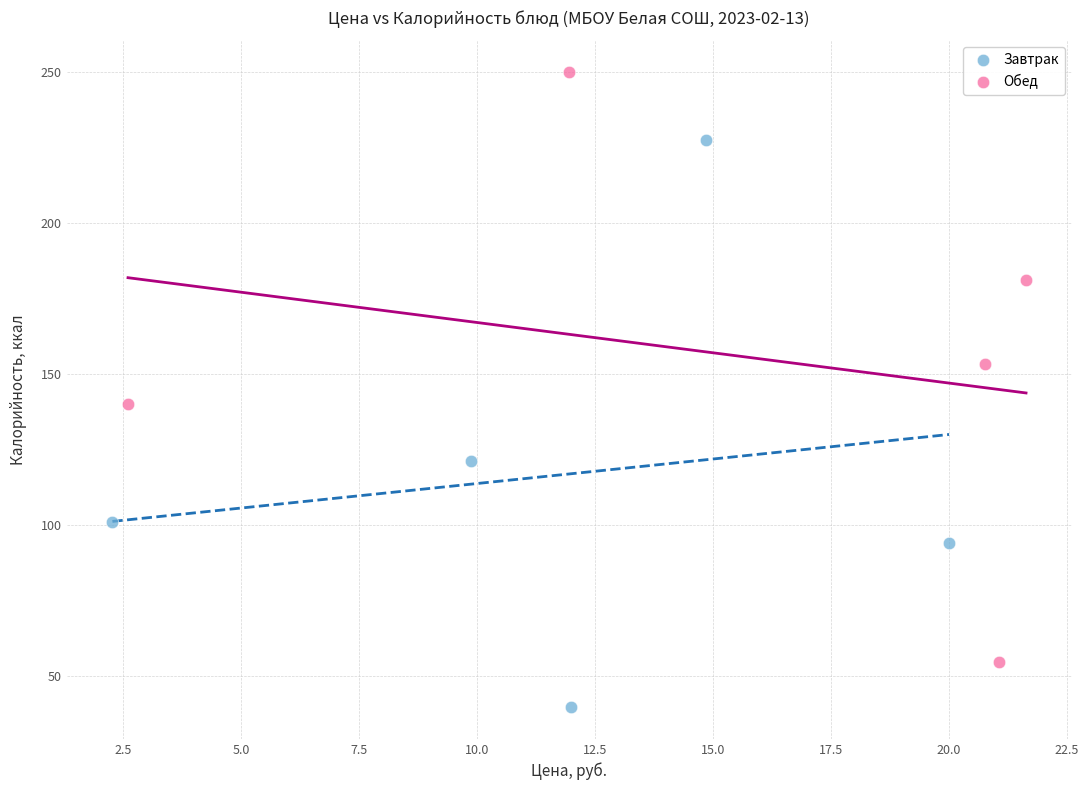

Which series contains the lowest Y value?

Завтрак